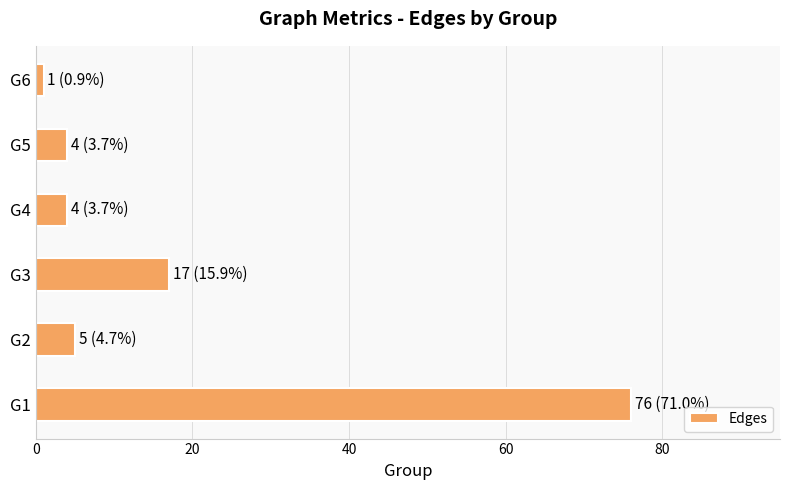

Reading bottom to top, extract all data points from this chart.

G1=76	G2=5	G3=17	G4=4	G5=4	G6=1